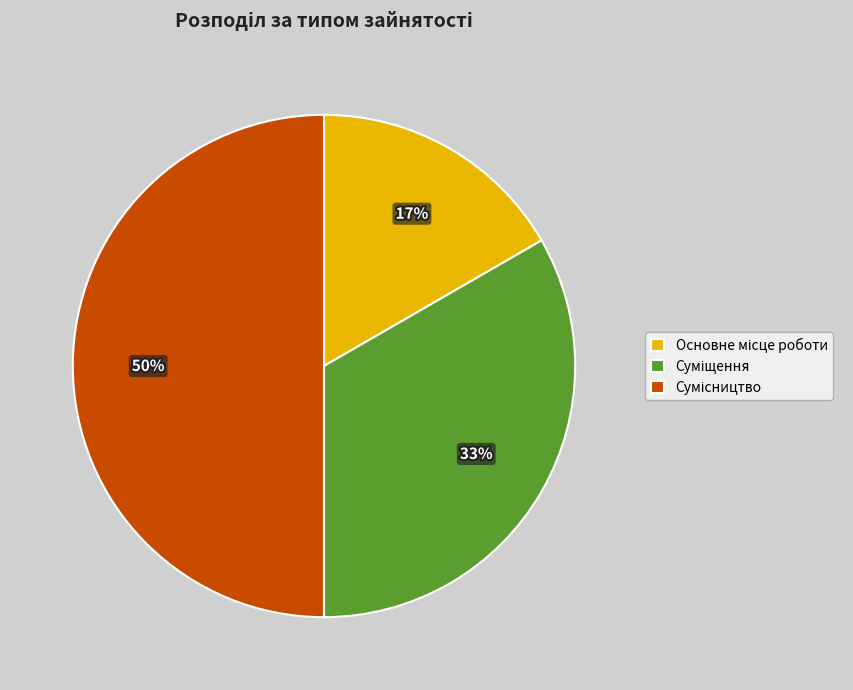

To the nearest percent, what is the difference between the largest and smallest slice percentages?

33%